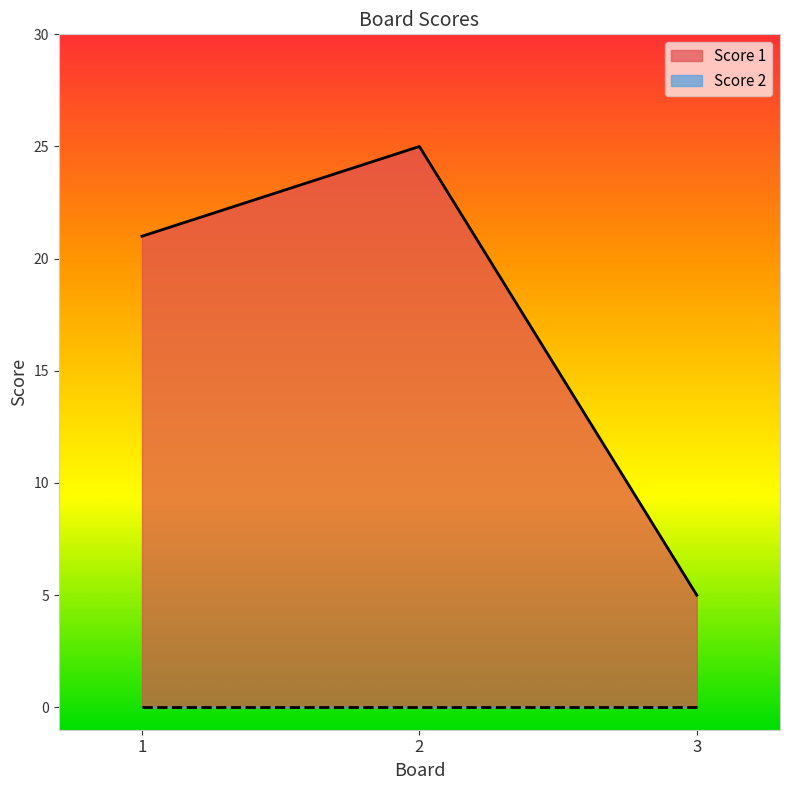

How many values are below 21?

1